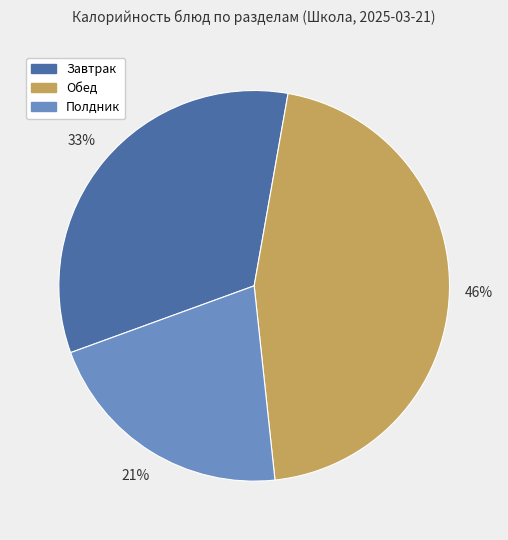

Does any single category account for the majority?

No